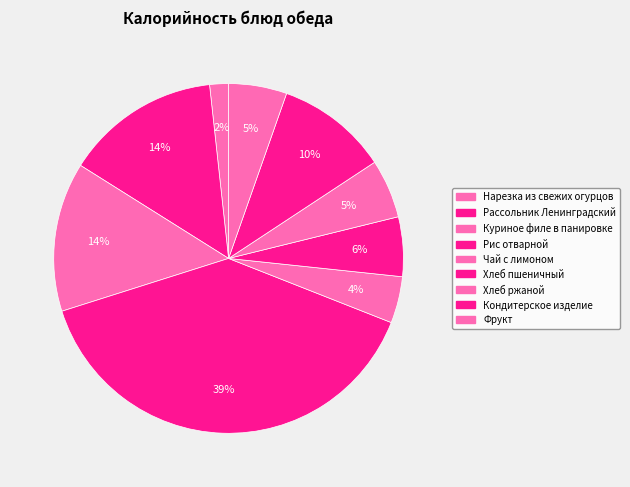

Does Хлеб пшеничный account for over 50% of the chart?

No